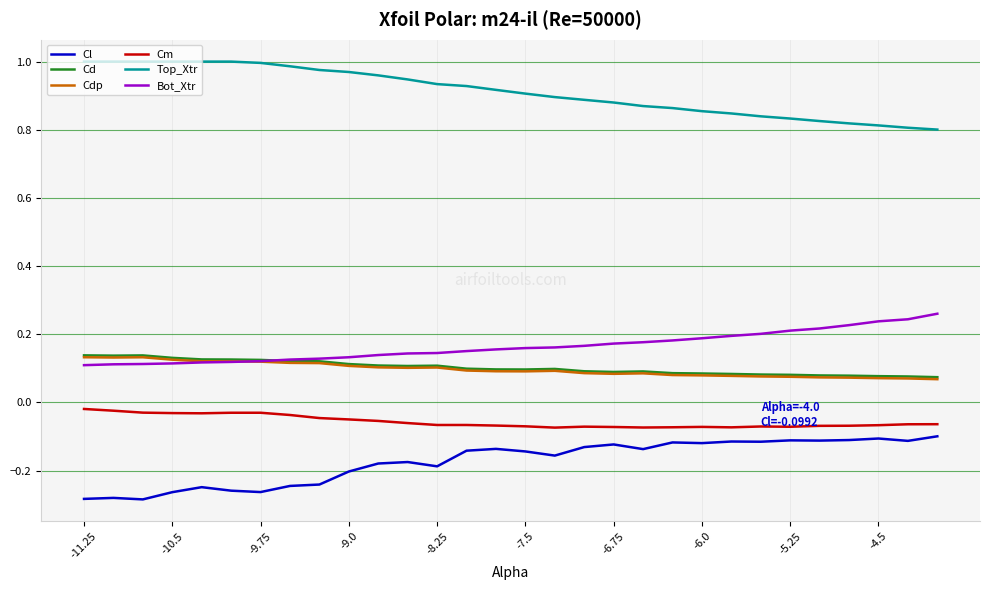

True or false: Cd and Cl cross at least once.

False